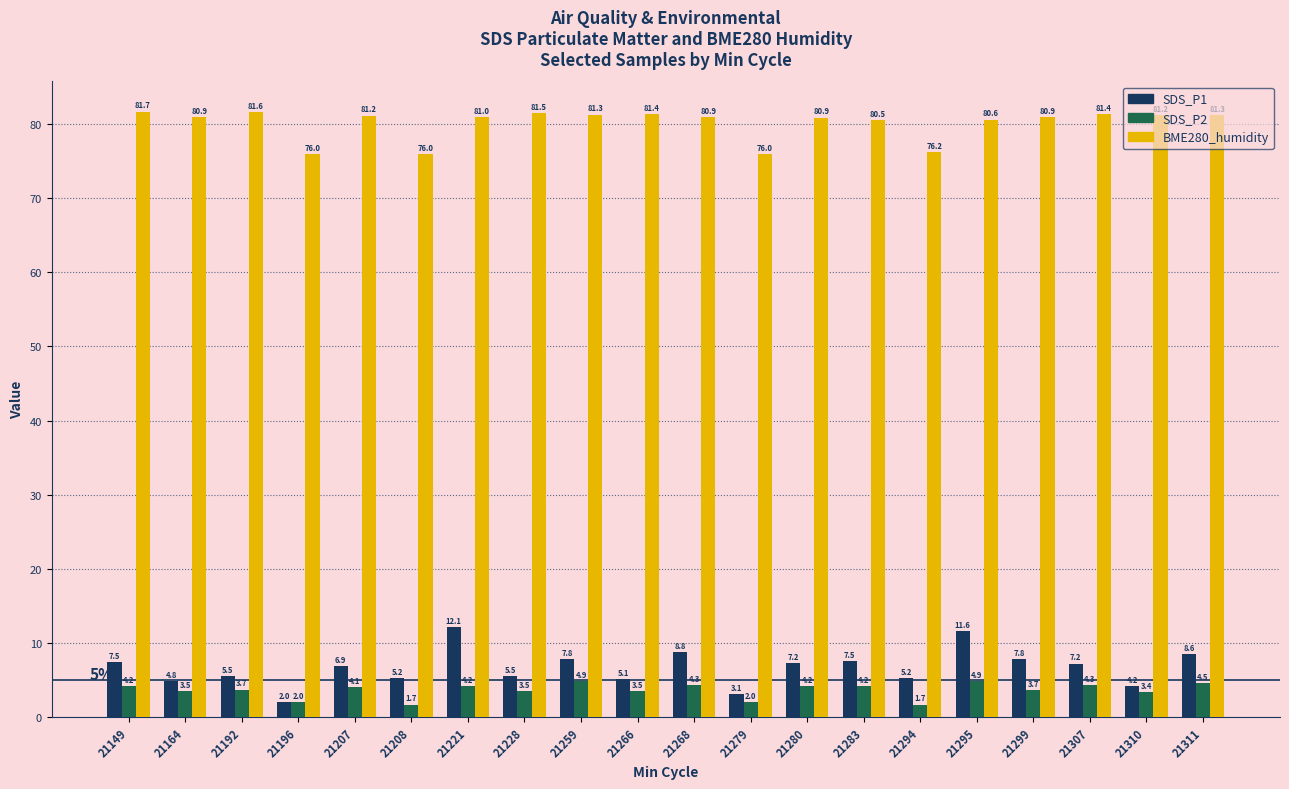

Does the chart contain stacked bars?

No